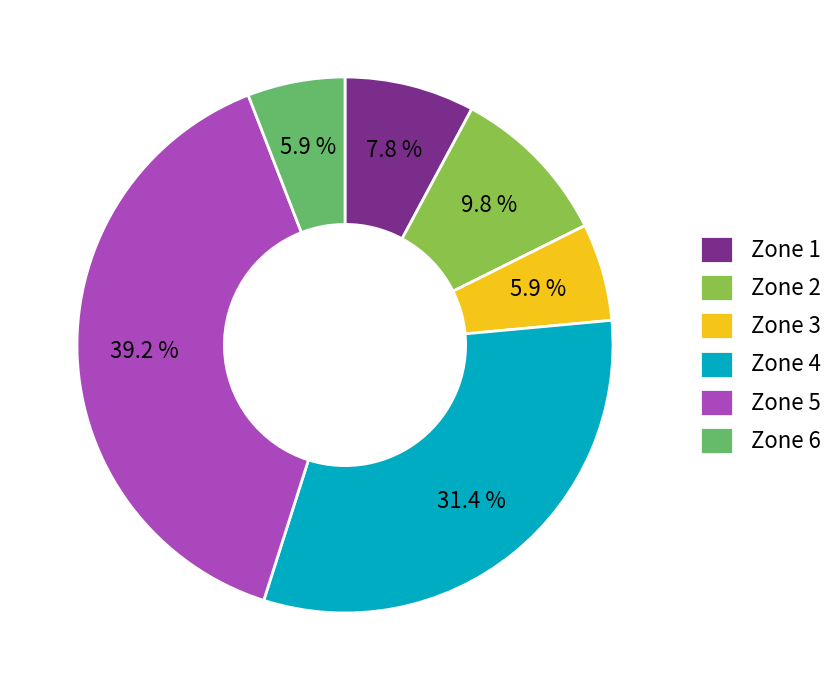

How many segments does this pie chart have?

6